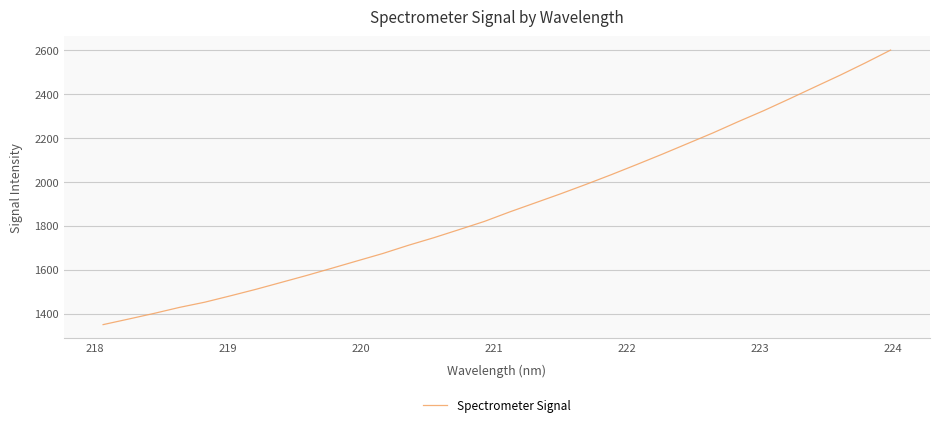

What is the minimum value shown in the chart?

1350.5